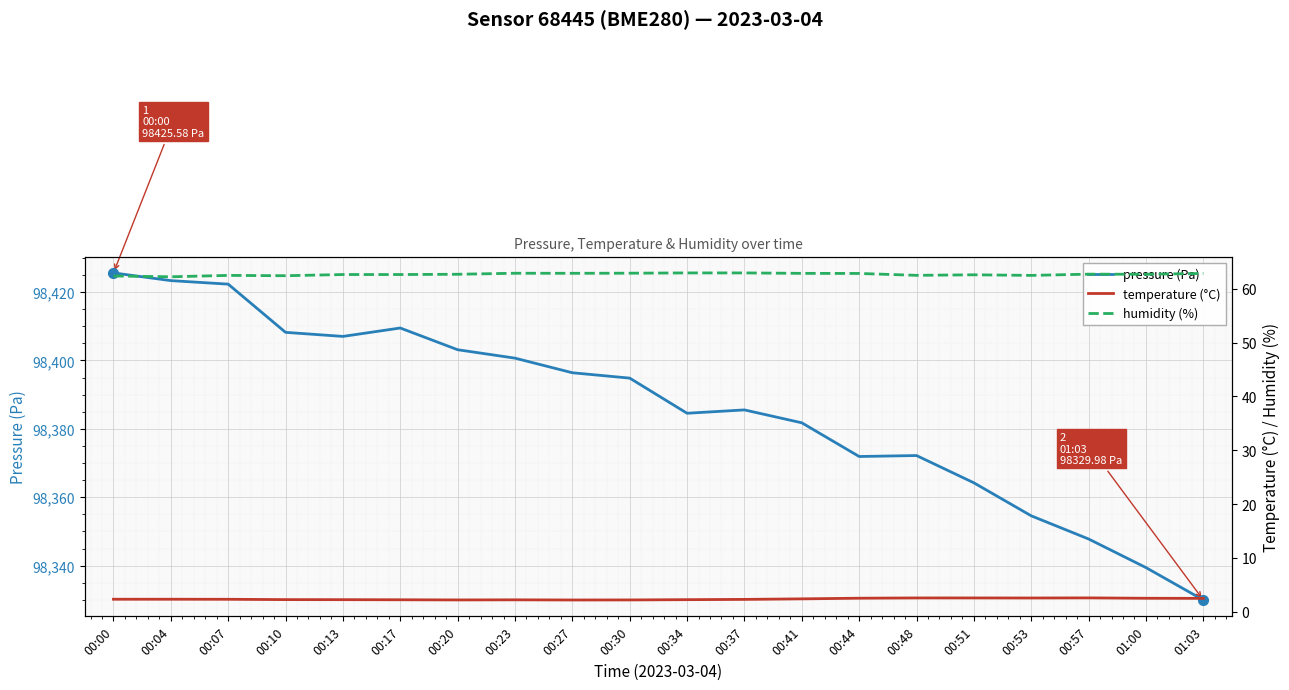

The humidity (%) series shows 102.6 at 00:44. True or false?

False